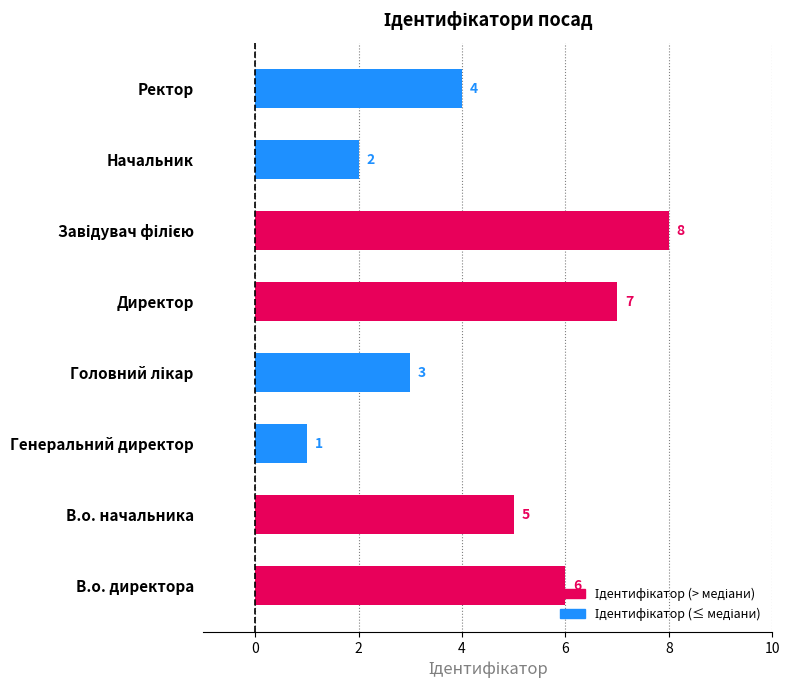

The chart shows a value of 9 at Директор. True or false?

False